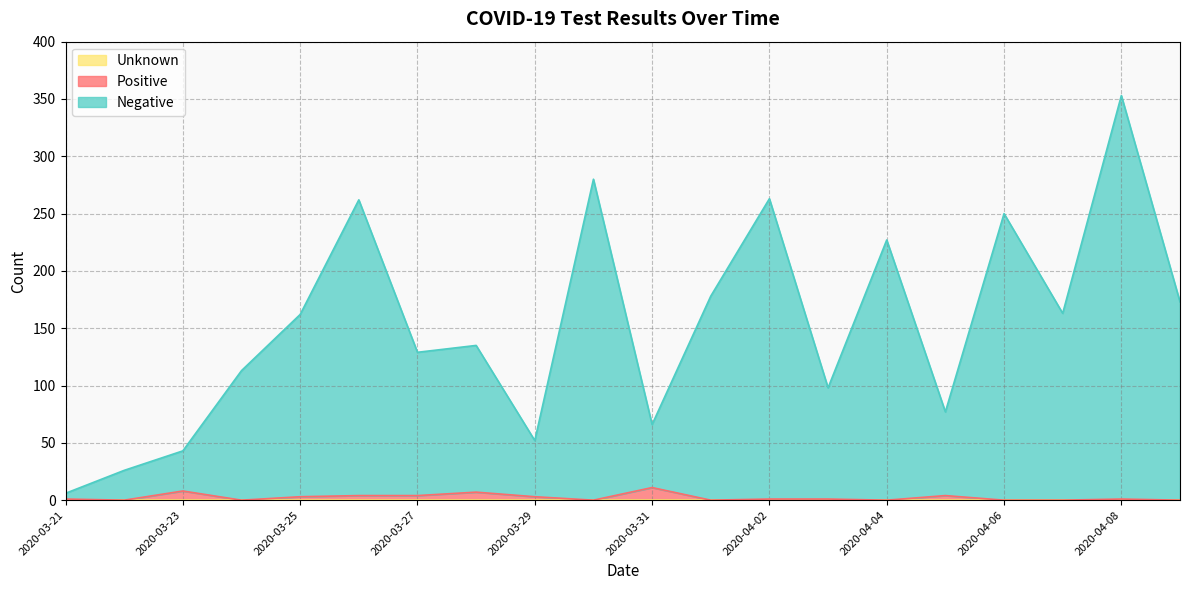

How many lines are shown in the chart?

3